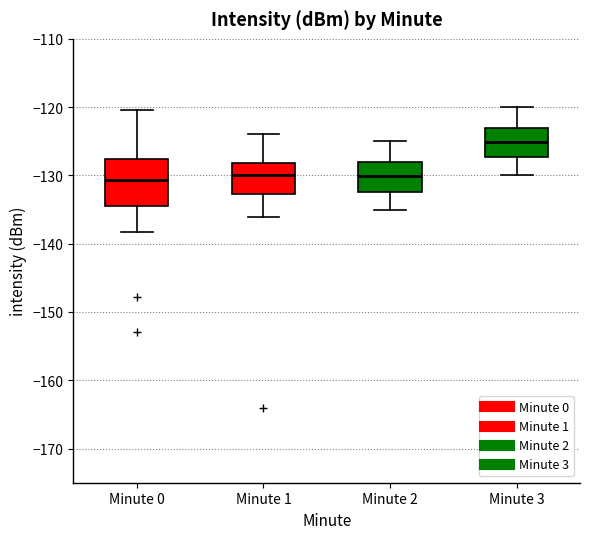

Reading left to right, transcribe this box plot: for each box, give where its median line is, the range the box spans, and where its two whiskers end, as read against the y-axis. The values are not printed on the chart, so give them approximately, as read against the axis.

Minute 0: median -131, box -134 to -128, whiskers -138 to -120
Minute 1: median -130, box -133 to -128, whiskers -136 to -124
Minute 2: median -130, box -132 to -128, whiskers -135 to -125
Minute 3: median -125, box -127 to -123, whiskers -130 to -120